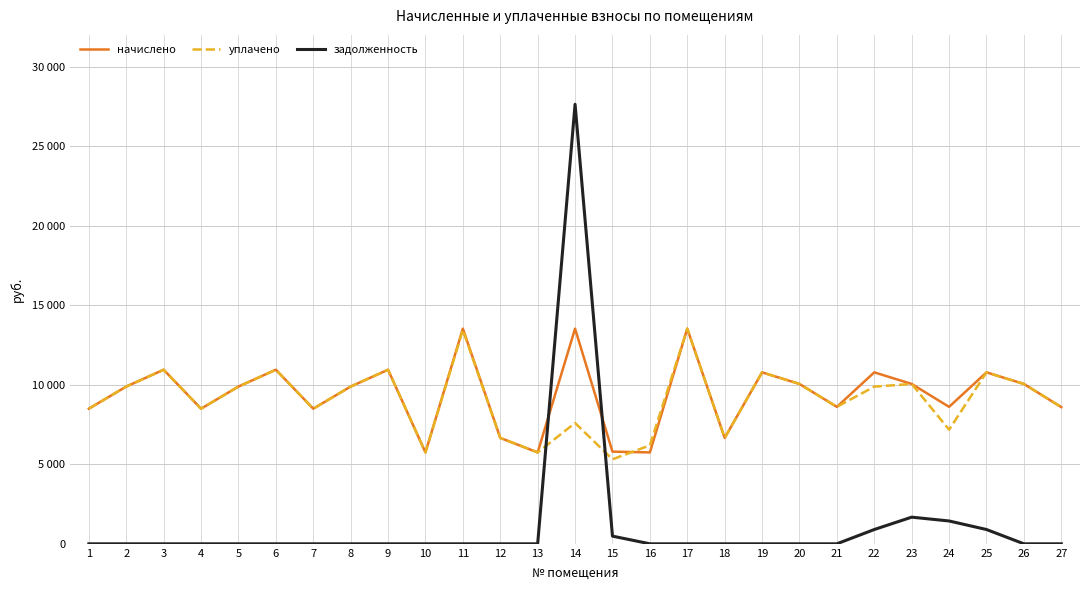

Reading left to right, list all the values displayed in this chart.

начислено: 8495.3	9886.3	10946.2	8495.3	9886.3	10946.2	8495.3	9886.3	10946.2	5746.3	13529.5	6657.1	5746.3	13529.4	5796.0	5746.3	13529.5	6657.1	10780.6	10051.9	8611.2	10780.6	10051.9	8611.2	10780.6	10051.9	8594.6
уплачено: 8495.3	9886.3	10946.2	8495.3	9886.3	10946.2	8495.3	9886.3	10946.2	5746.3	13447.8	6657.1	5746.3	7596.3	5313.0	6190.6	13529.5	6657.1	10780.6	10051.9	8611.2	9882.2	10051.9	7176.0	10780.6	10051.9	8594.6
задолженность: 0.0	0.0	0.0	0.0	0.0	0.0	0.0	0.0	0.0	0.0	0.0	0.0	0.0	27636.0	483.0	0.0	0.0	0.0	0.0	0.0	0.0	898.4	1675.3	1435.2	898.4	0.0	0.0